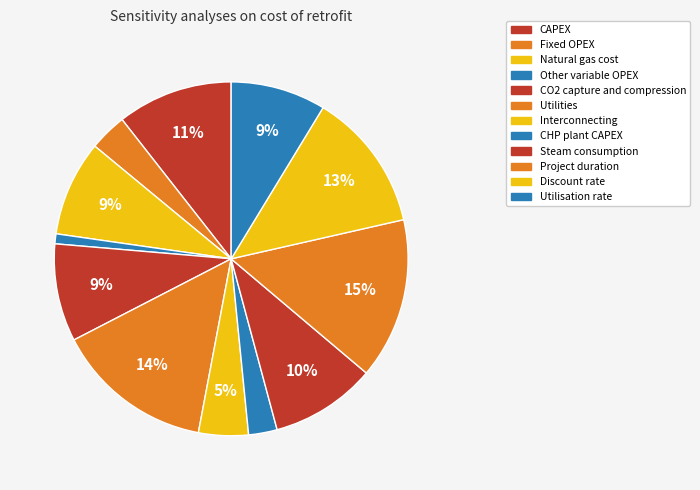

To the nearest percent, what is the difference between the CAPEX and Discount rate slice percentages?

2%